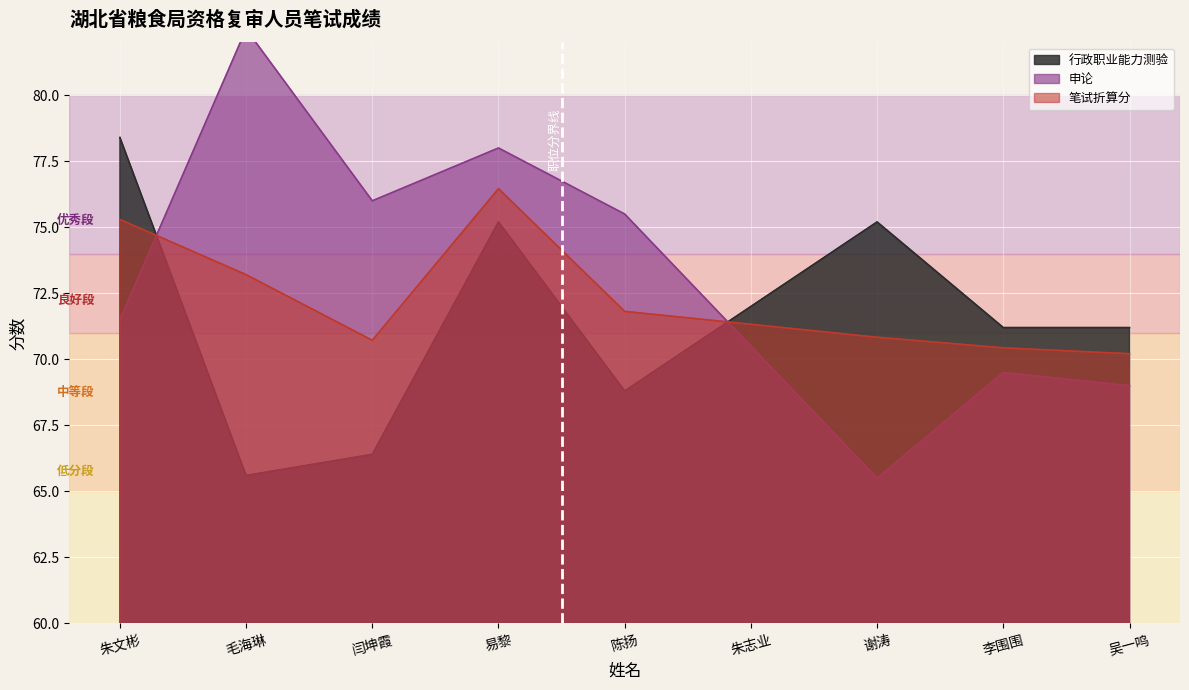

Is the value of 申论 at 李围围 greater than the value of 笔试折算分 at 朱志业?

No